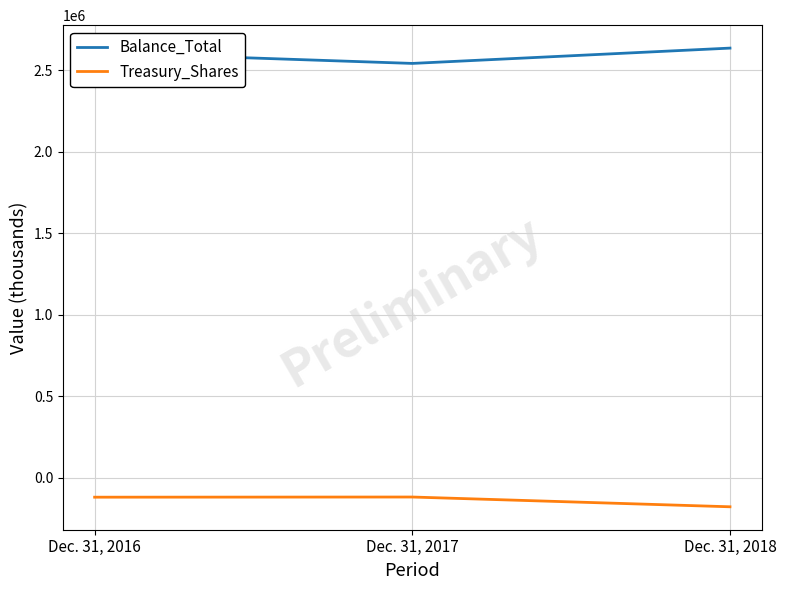

At Dec. 31, 2016, list the series in order from smallest to largest.

Treasury_Shares, Balance_Total